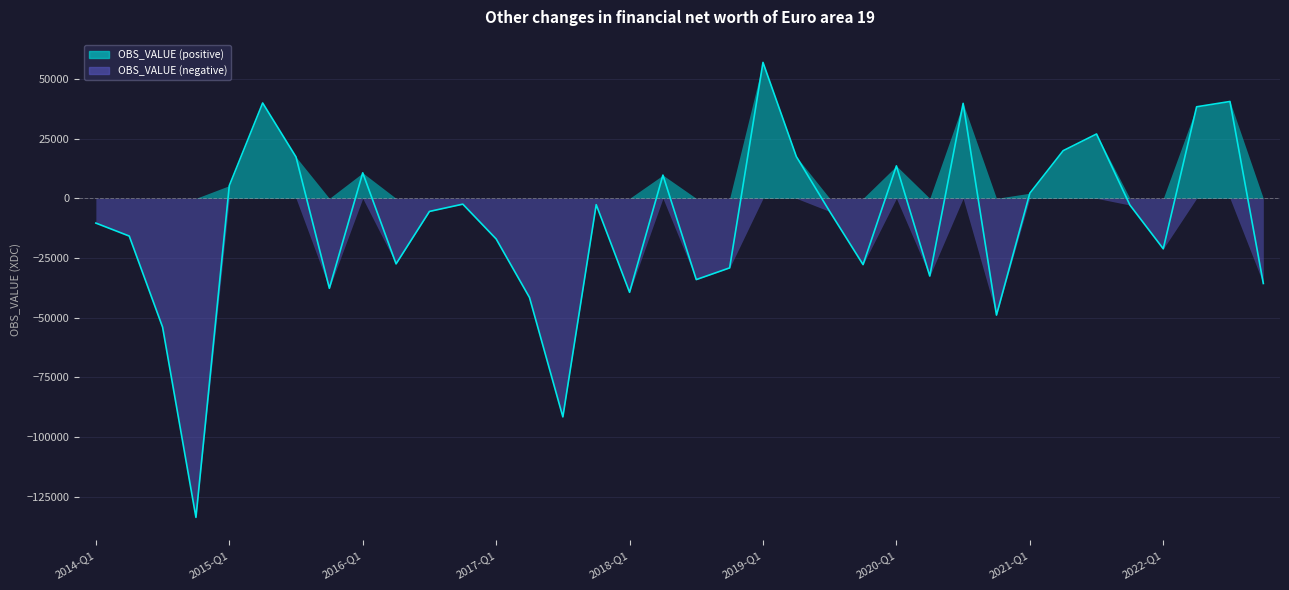

Is it true that the value at 29 is 10553.9?

False